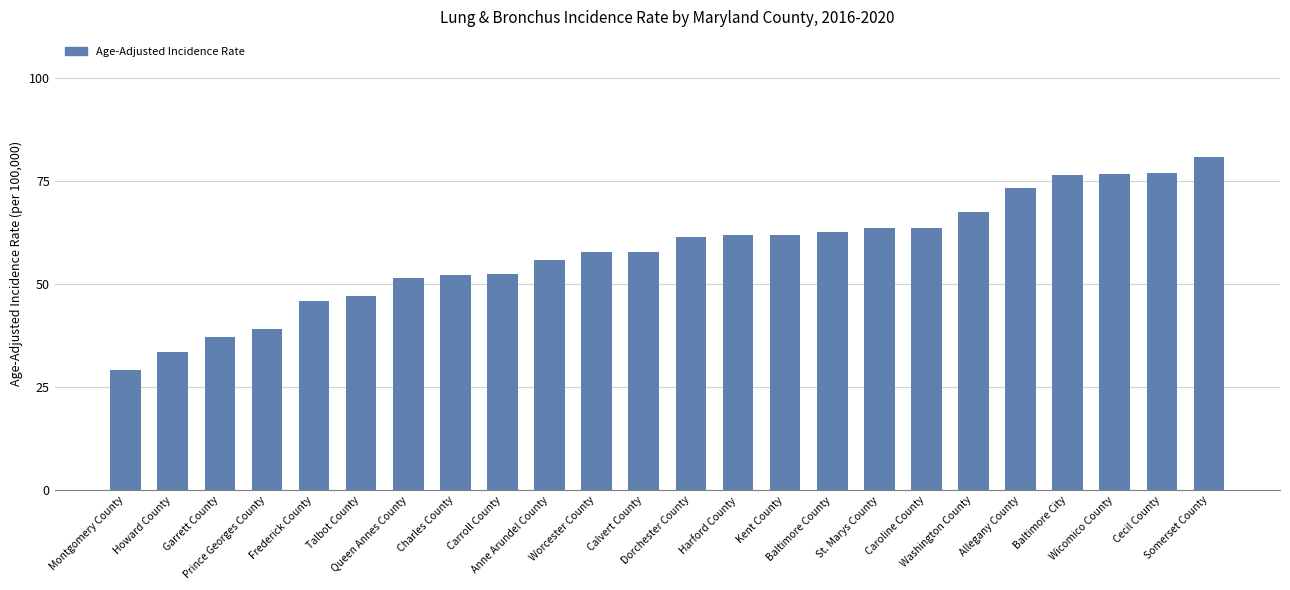

What is the difference between the values at Caroline County and Queen Annes County?

12.3